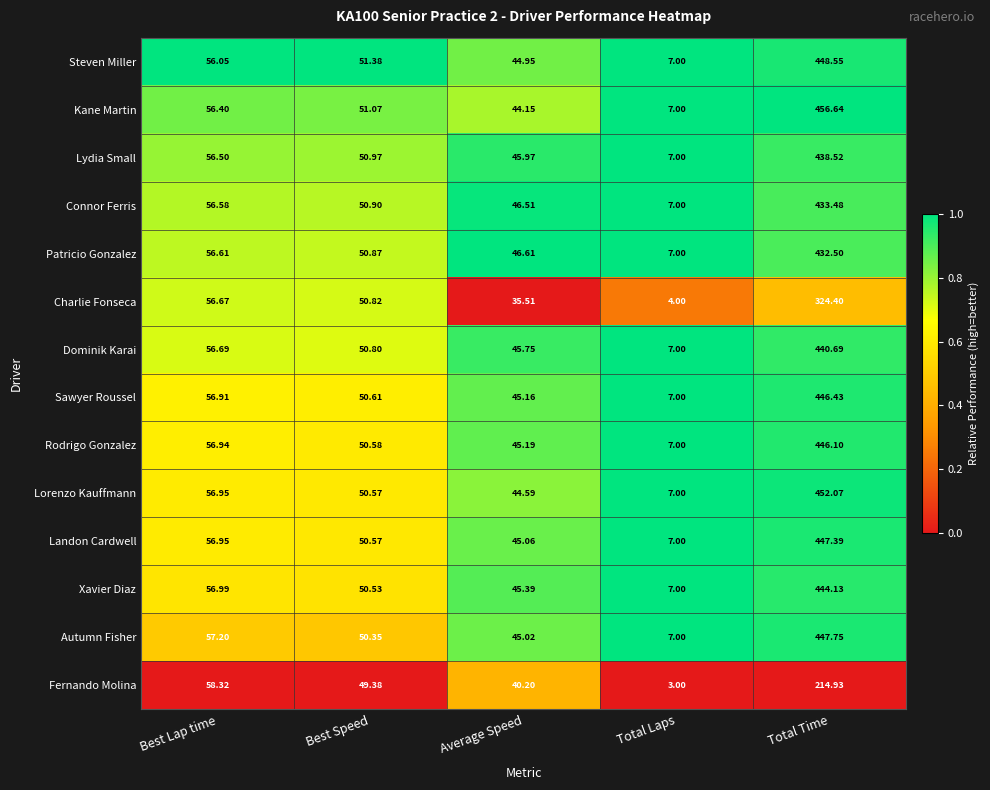

What is the maximum value shown in the chart?

456.6